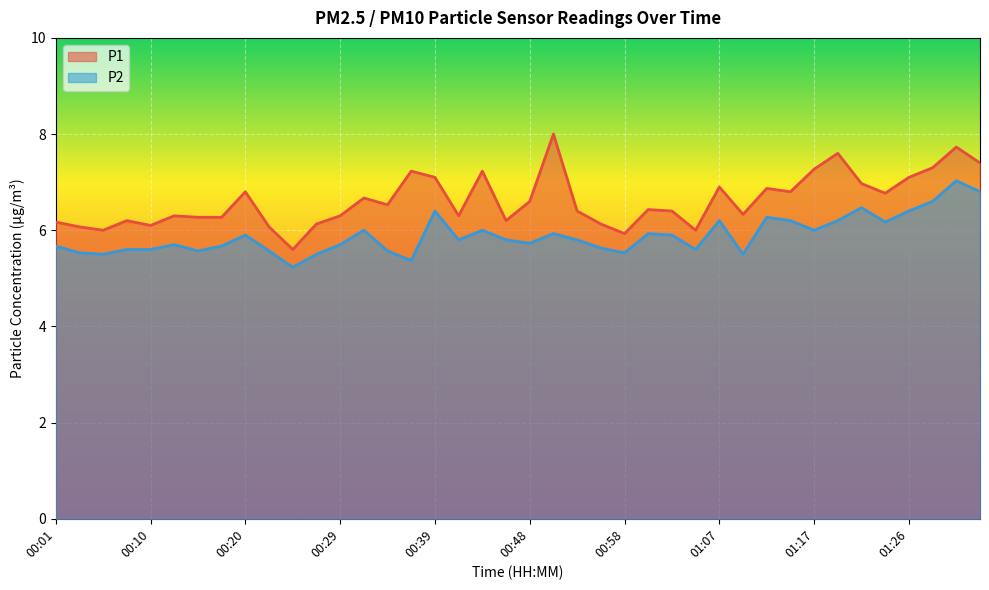

At how many categories does at least one series exceed 5?

40